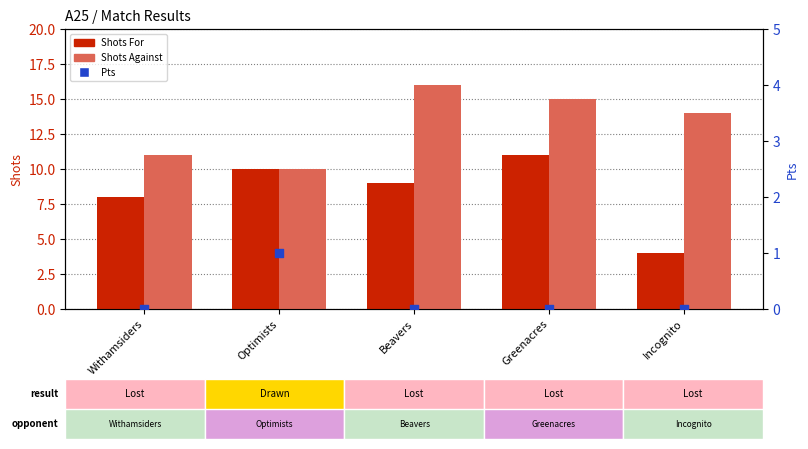

At which category is the sum across all series the highest?

Greenacres